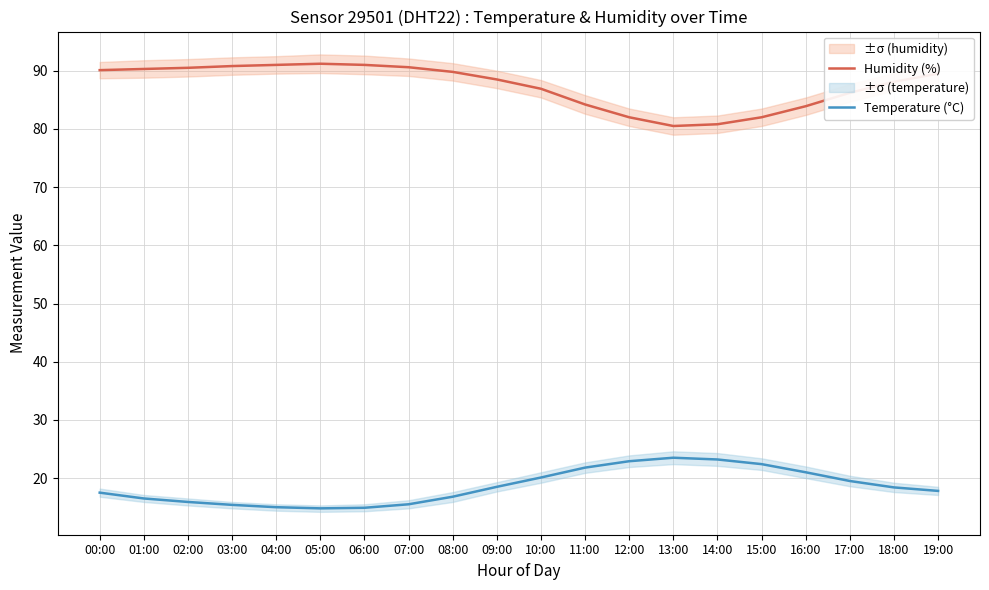

Rank the series by their average value, from lowest to highest.

Temperature (°C), Humidity (%)